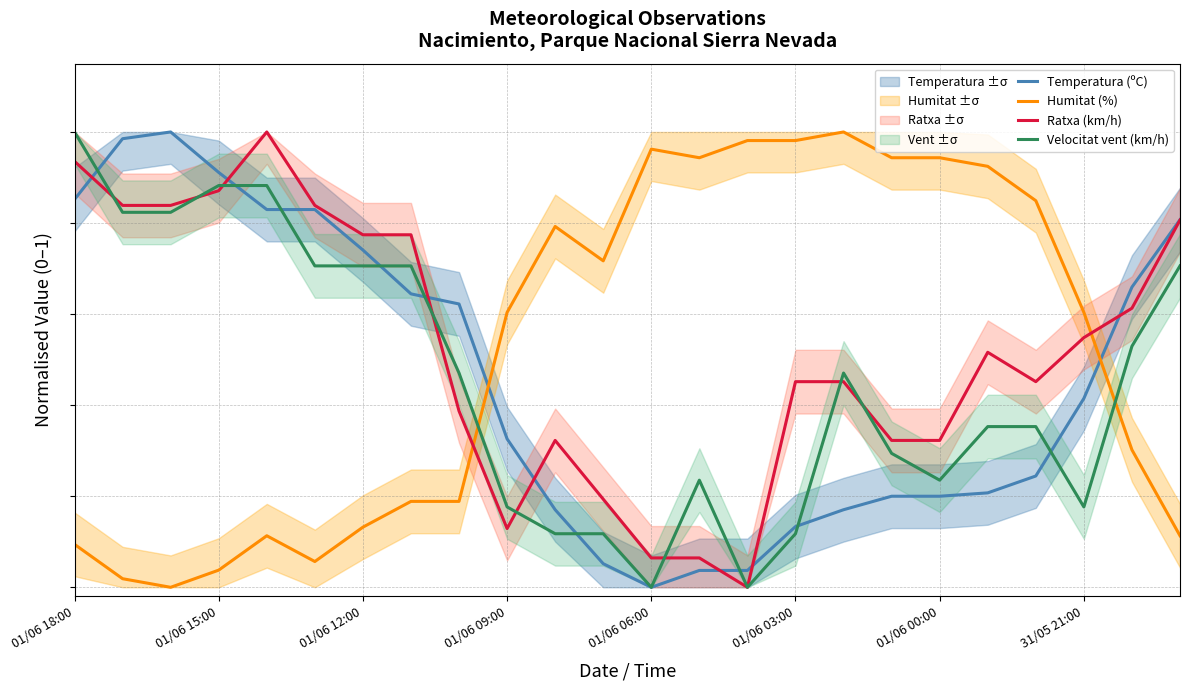

Which series changed the most between 01/06 09:00 and 19?

Humitat (%)